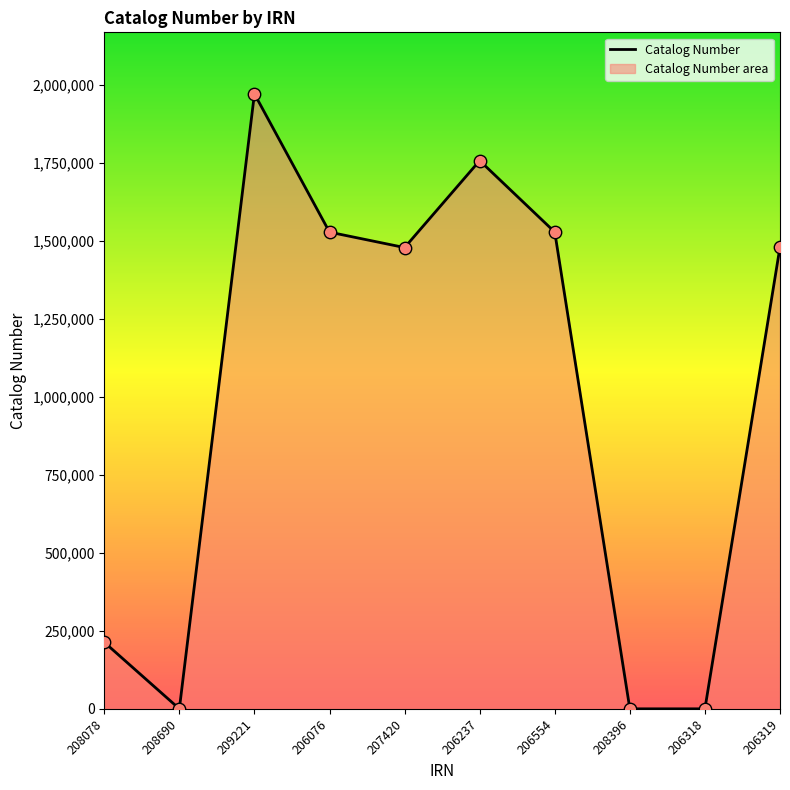

Which has a higher value, 208690 or 206076?

206076